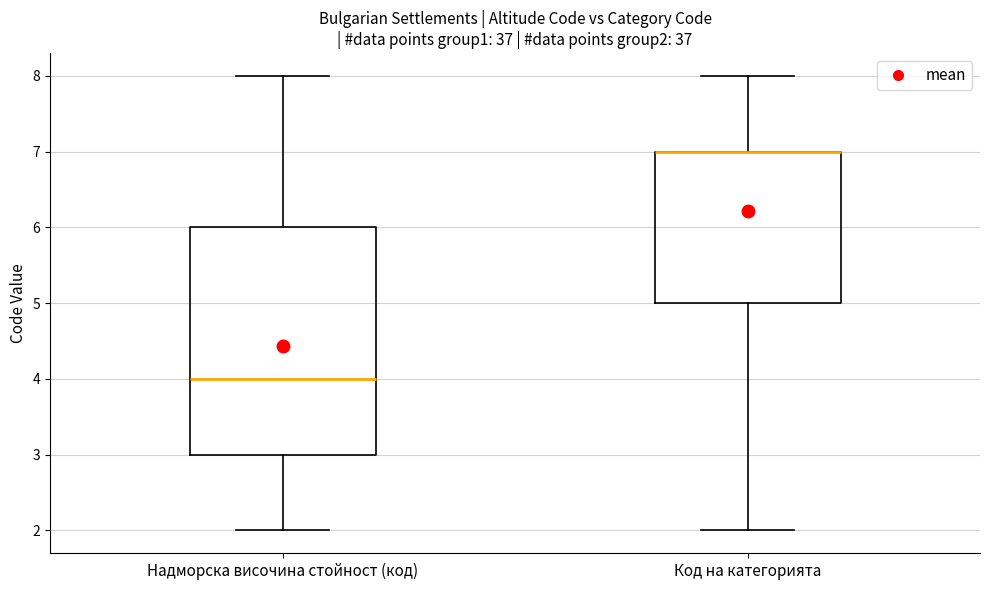

Which box is the tallest, from its lower edge to its upper edge?

Надморска височина стойност (код)